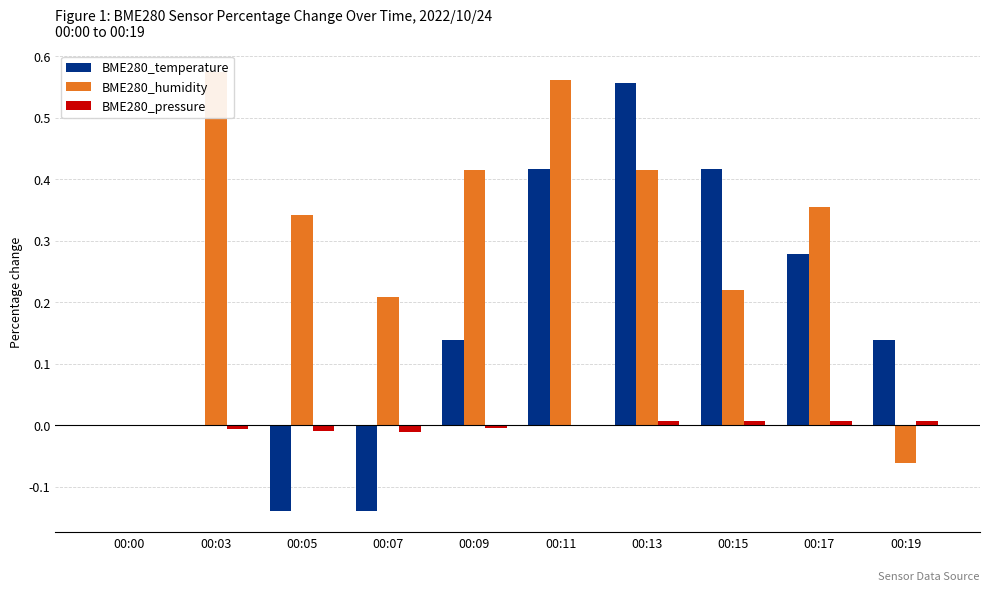

What is the average value of the BME280_humidity series?

0.3